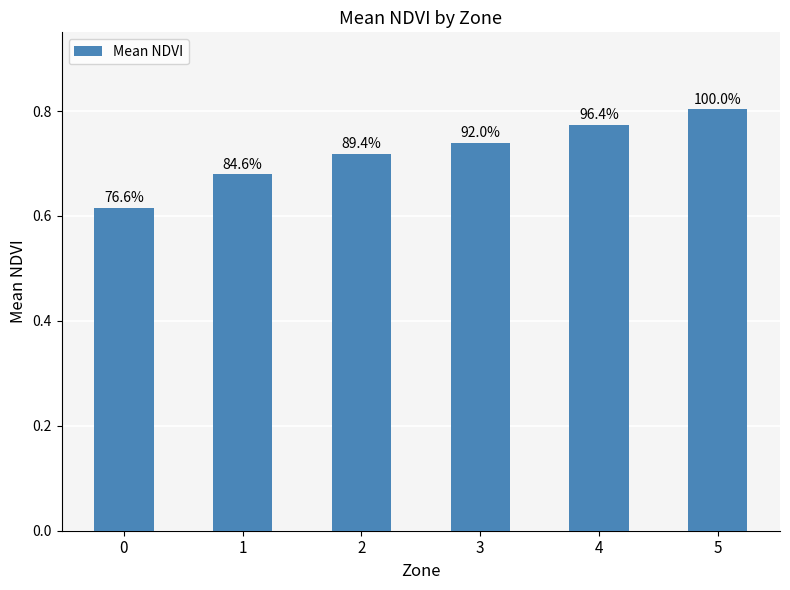

What is the smallest value displayed?

0.6